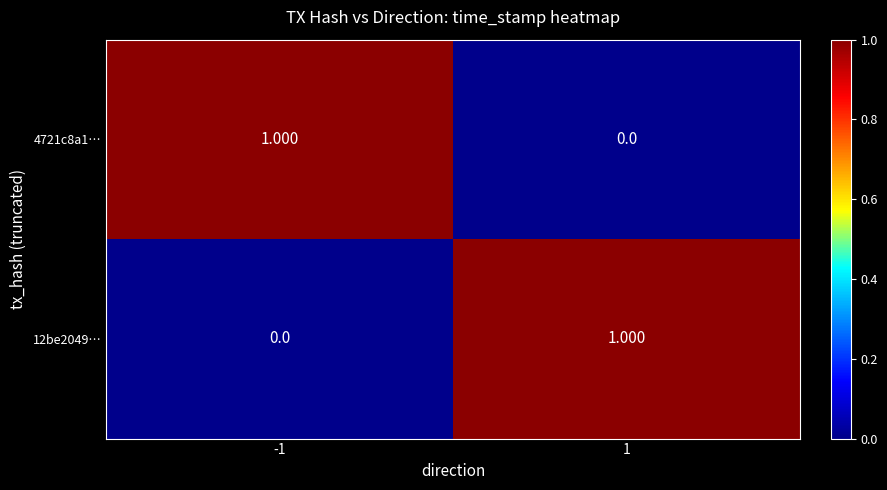

Which has a higher value, 1 or -1?

-1